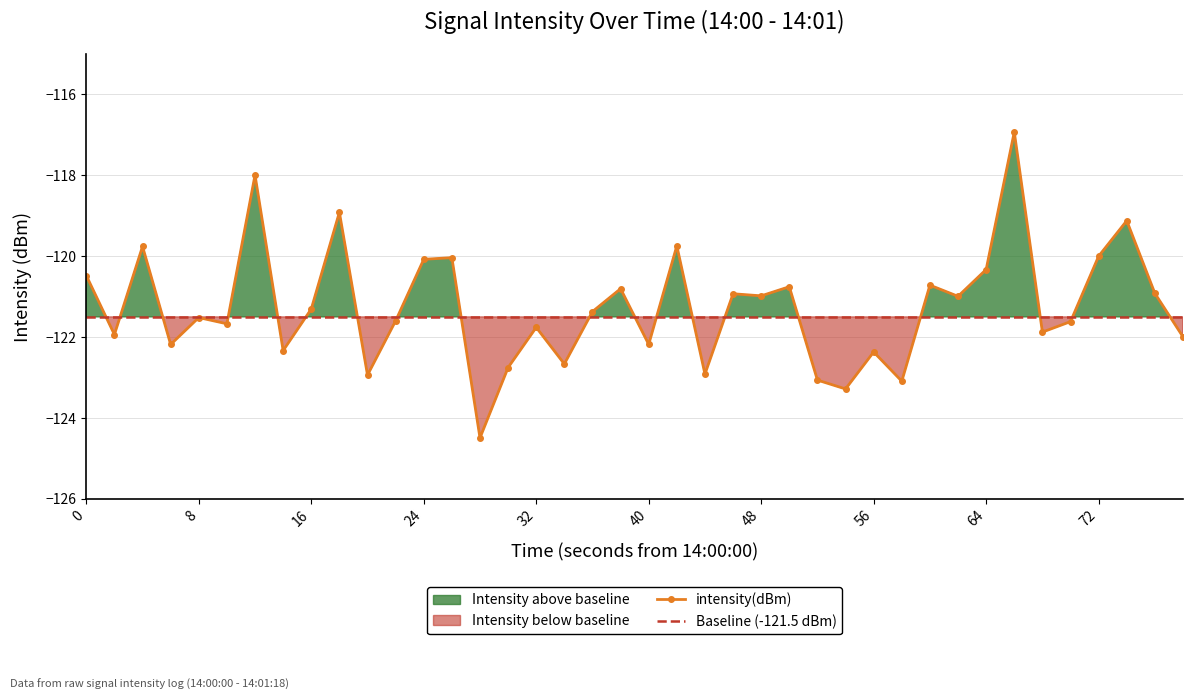

True or false: intensity(dBm) has more than 2 points higher than both neighbors.

True